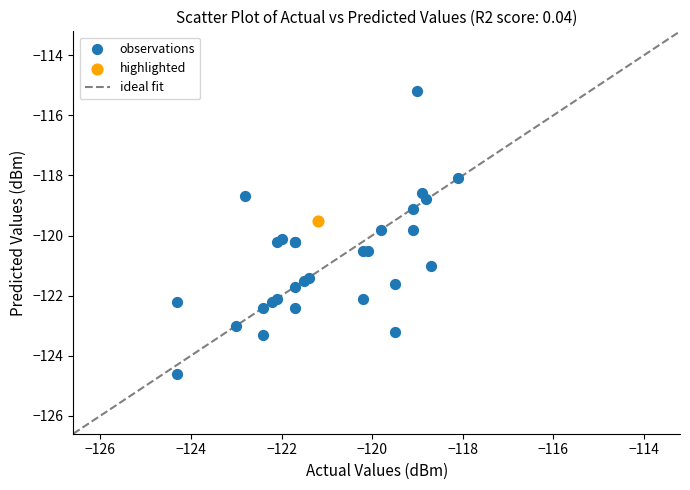

Which series contains the lowest Y value?

observations